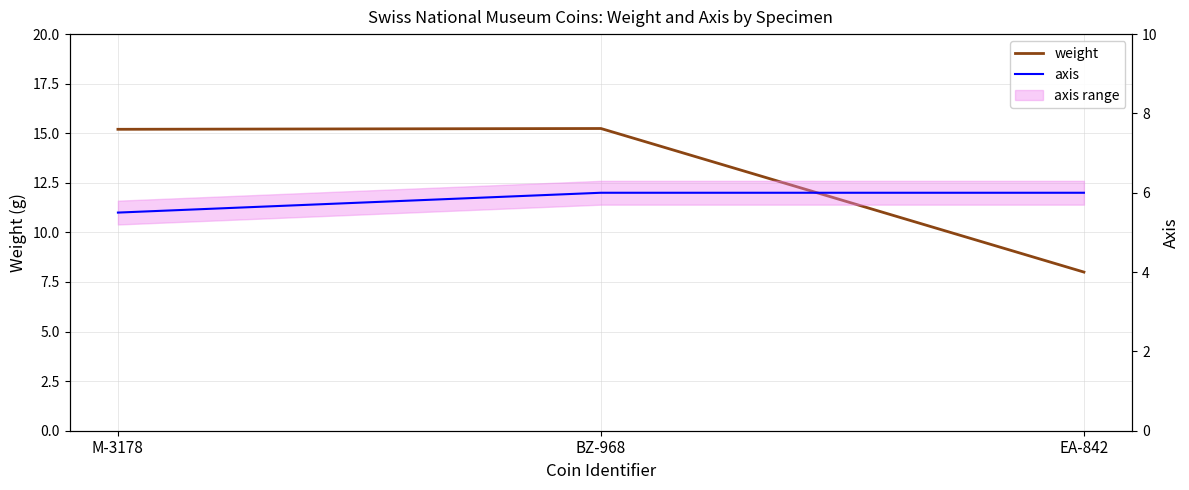

What is the spread (max minus min) of values at BZ-968?

9.2